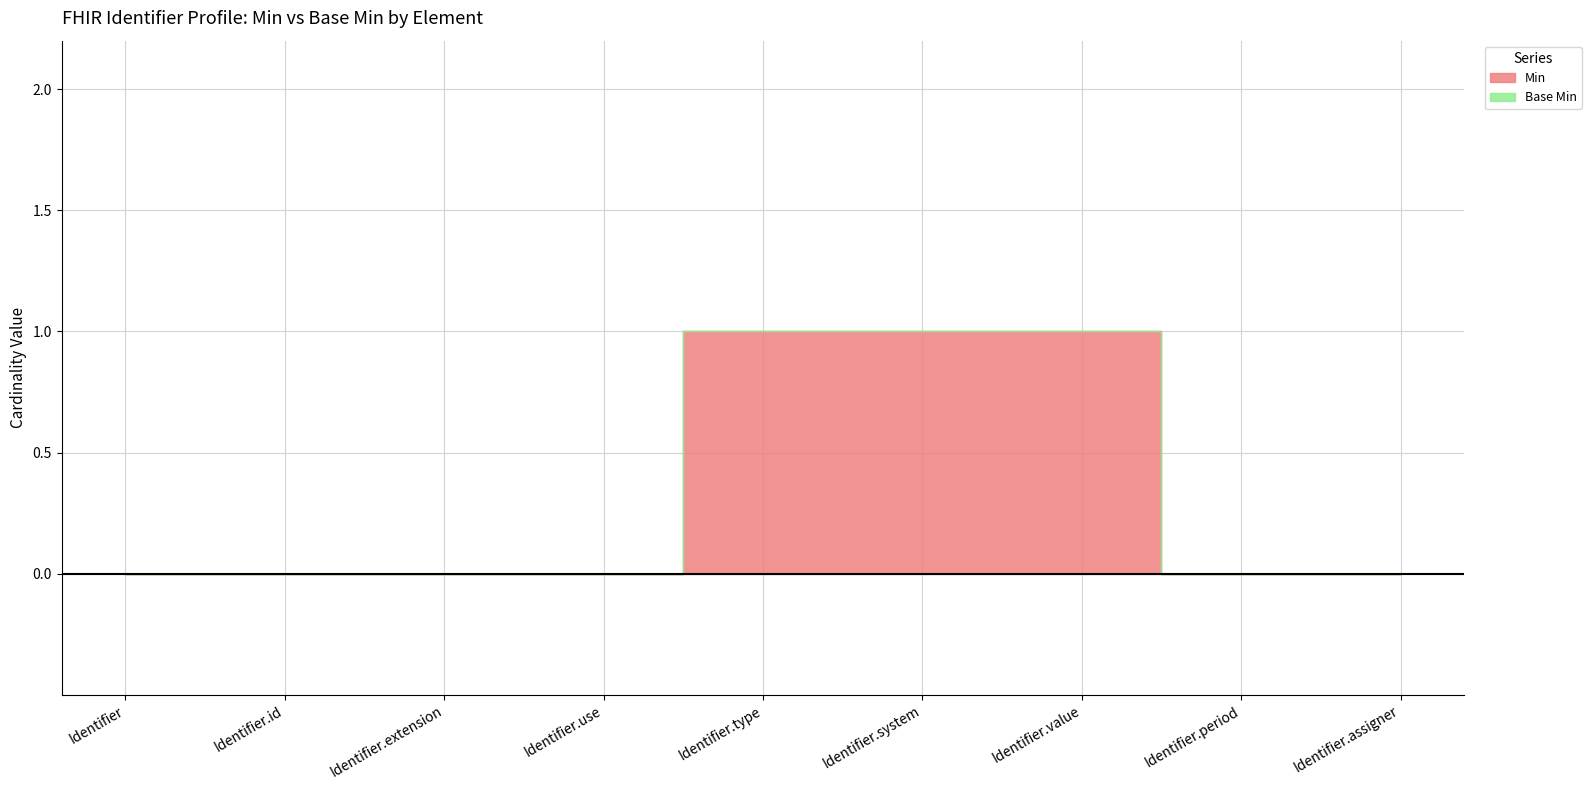

Which series has the widest spread of values?

Min